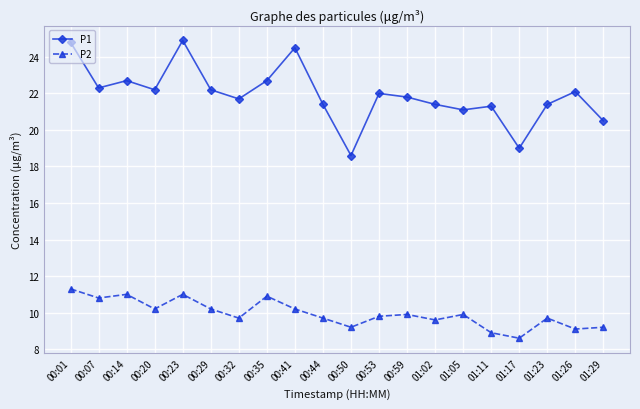

True or false: P2 and P1 intersect in this chart.

False